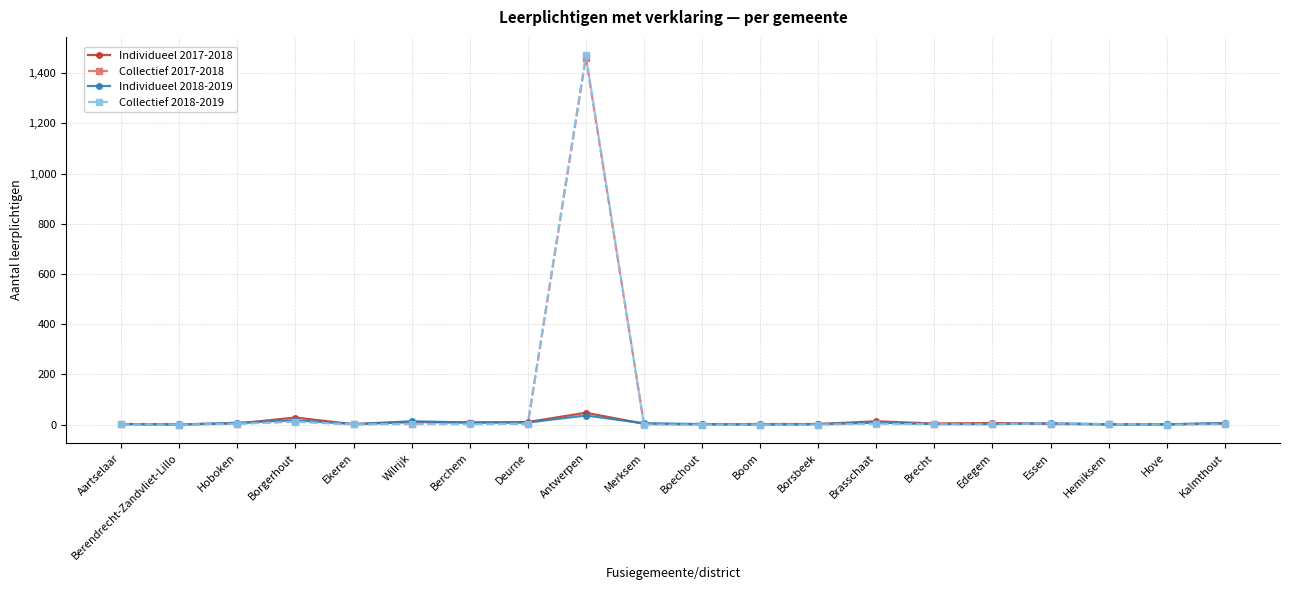

True or false: Individueel 2017-2018 has more than 0 interior local peaks.

True